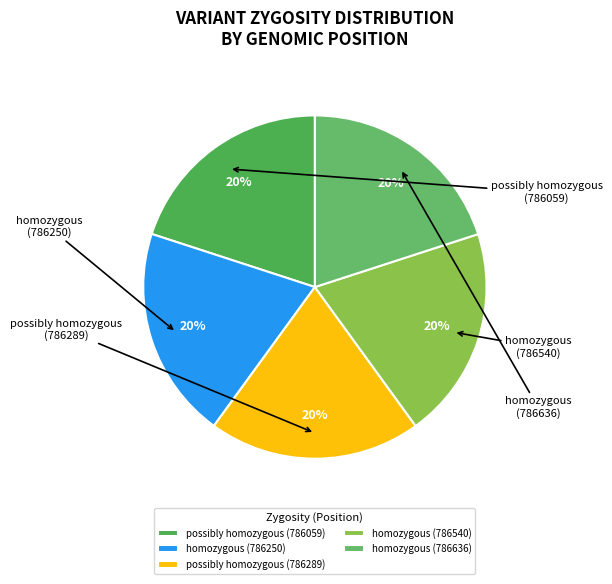

Rank the categories by value from lowest to highest.

possibly homozygous (786059), homozygous (786250), possibly homozygous (786289), homozygous (786540), homozygous (786636)